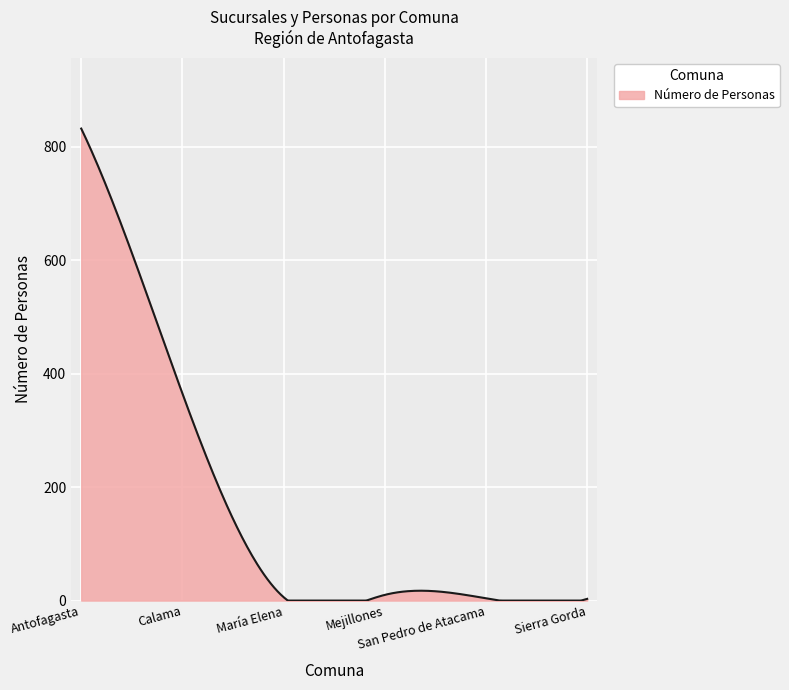

What is the difference between the maximum and minimum values?

832.0